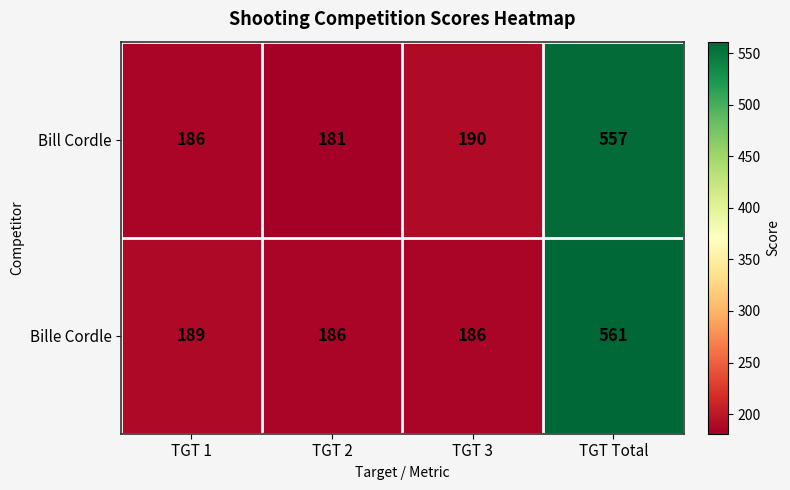

Which series has the widest spread of values?

Bill Cordle